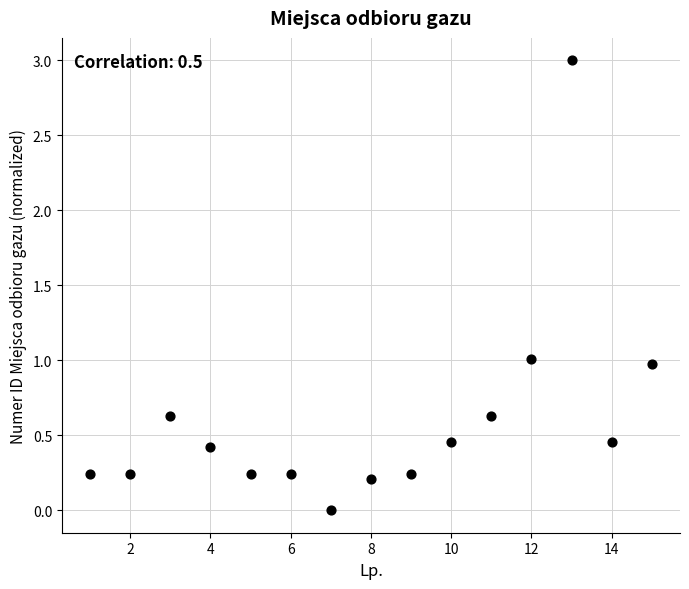

What is the range of X values (max minus min)?

14.0